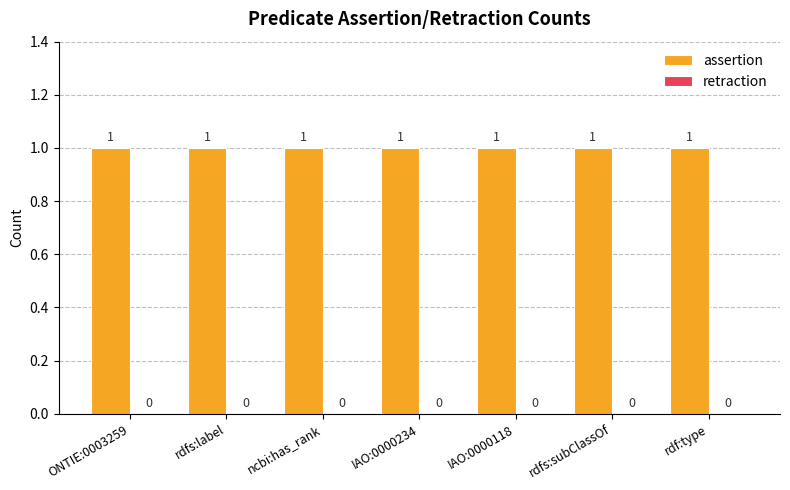

At which label is assertion closest to 1?

ONTIE:0003259